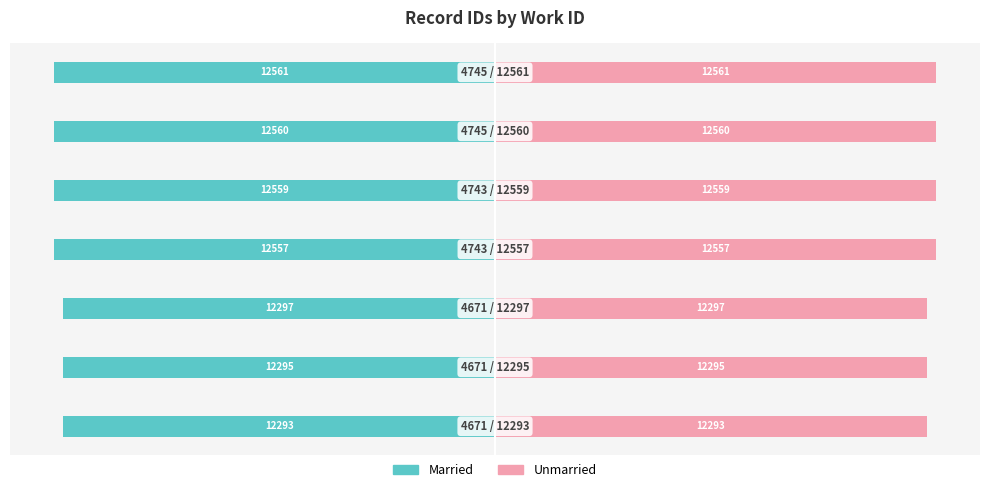

What is the spread (max minus min) of values at −5000?

24594